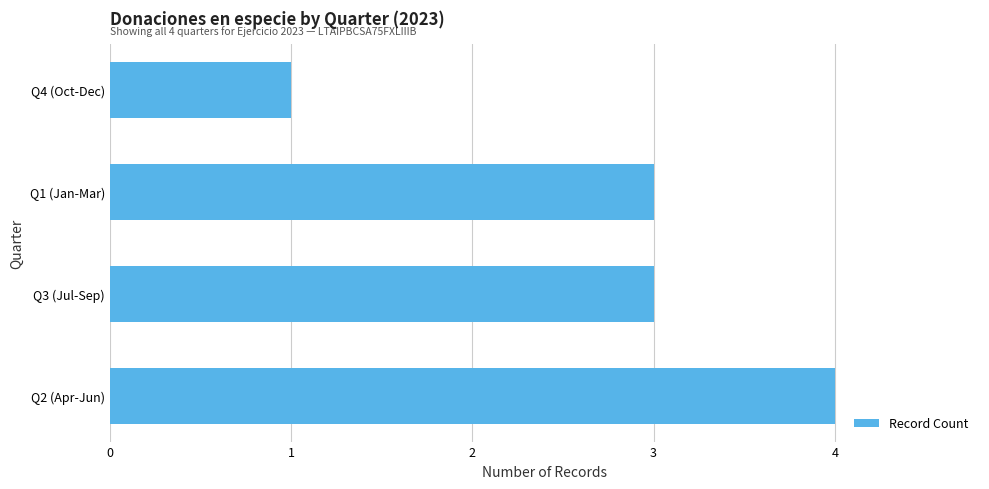

Approximately how many times larger is the value at Q2 (Apr-Jun) compared to Q4 (Oct-Dec)?

4.0